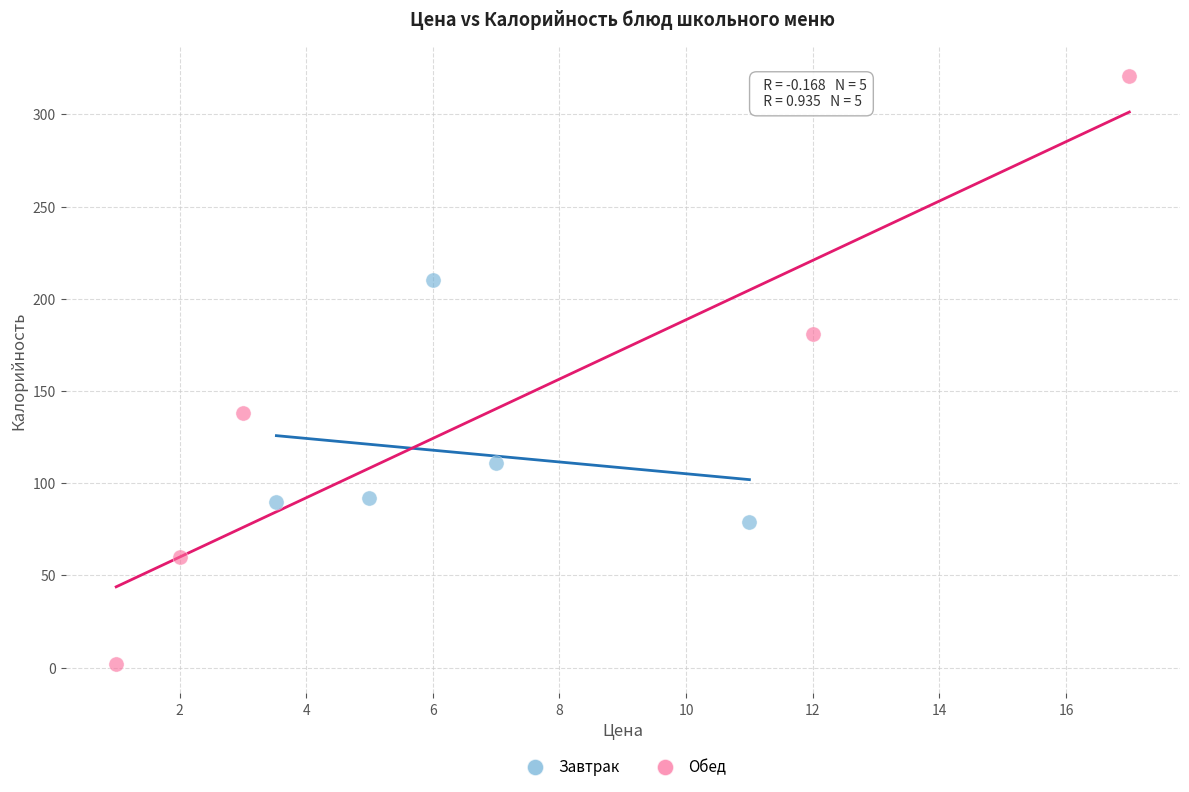

Which series has the largest Y range (max minus min)?

Обед